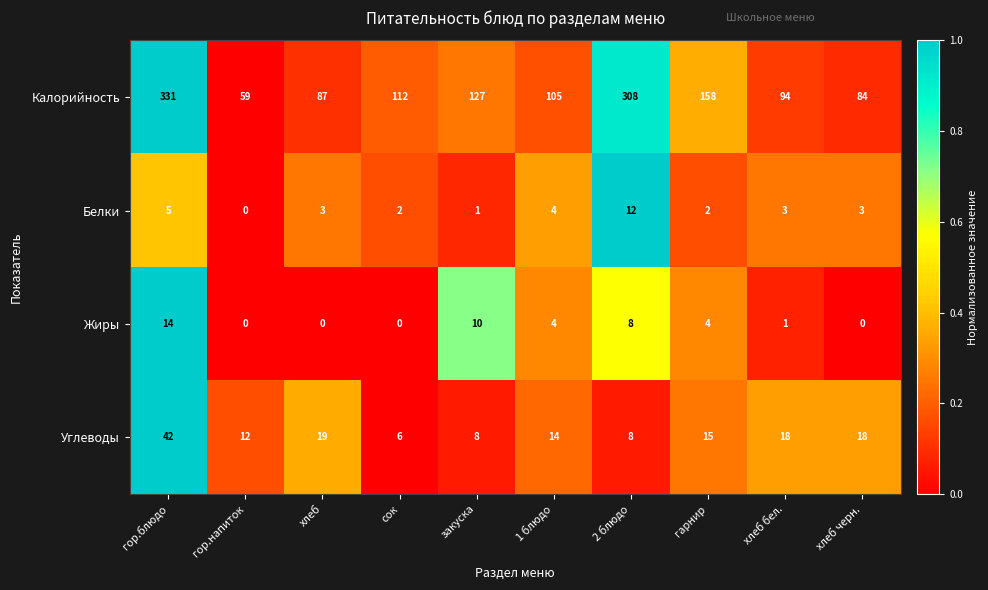

Read the Жиры value at закуска.

10